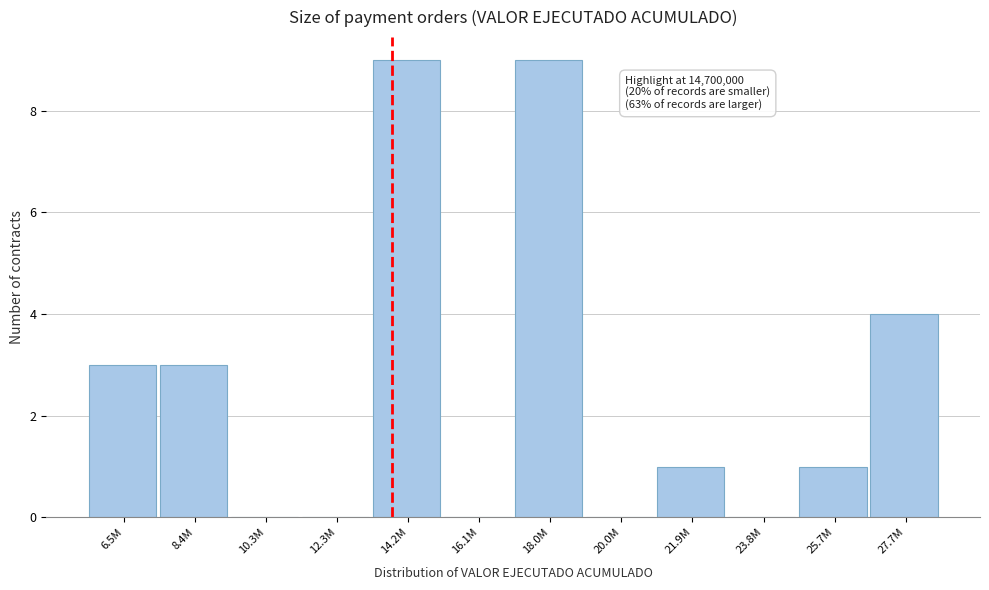

Reading left to right, list all the values displayed in this chart.

6.5M=3	8.4M=3	10.3M=0	12.3M=0	14.2M=9	16.1M=0	18.0M=9	20.0M=0	21.9M=1	23.8M=0	25.7M=1	27.7M=4